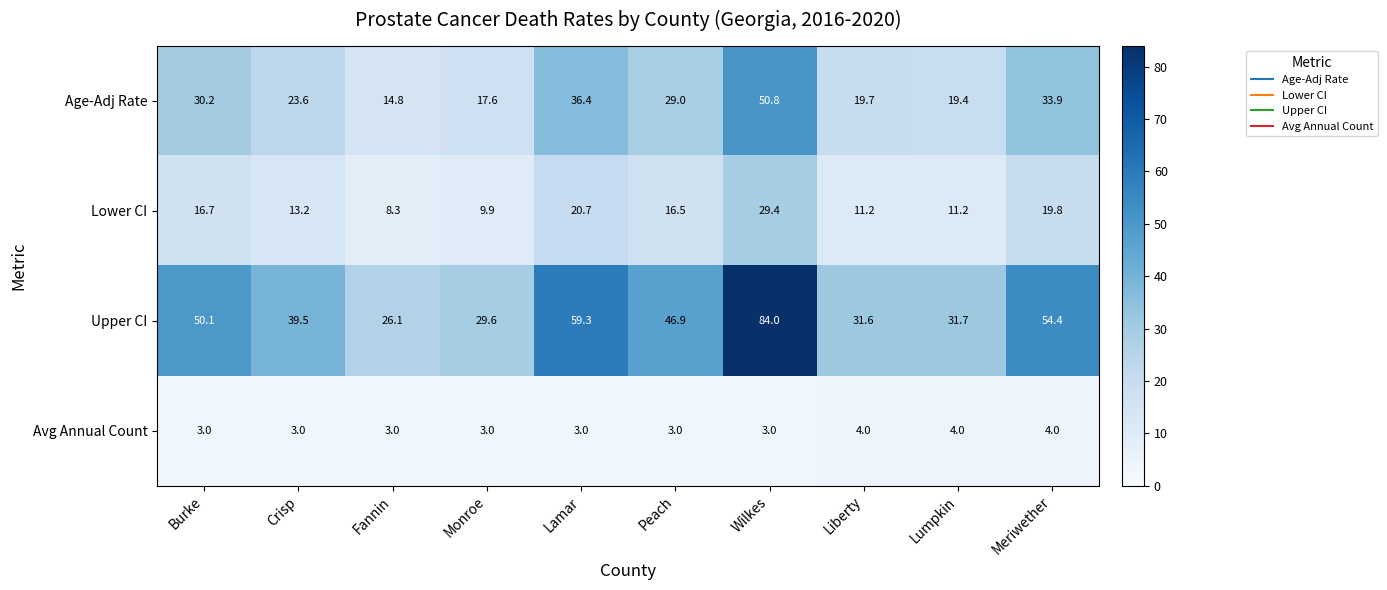

What is the total value across all series at Meriwether?

112.1